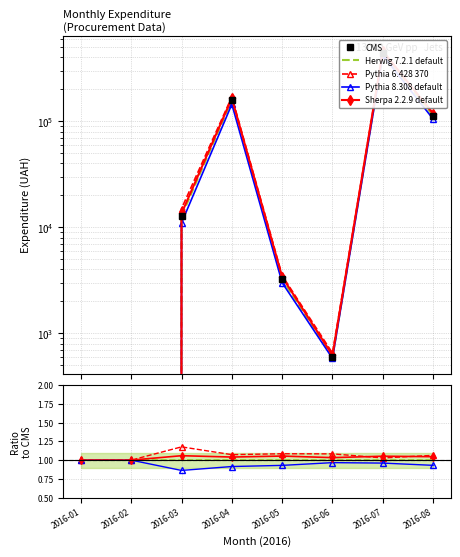

True or false: Pythia 6.428 370 has a value of 0.6 at 2016-03.

False